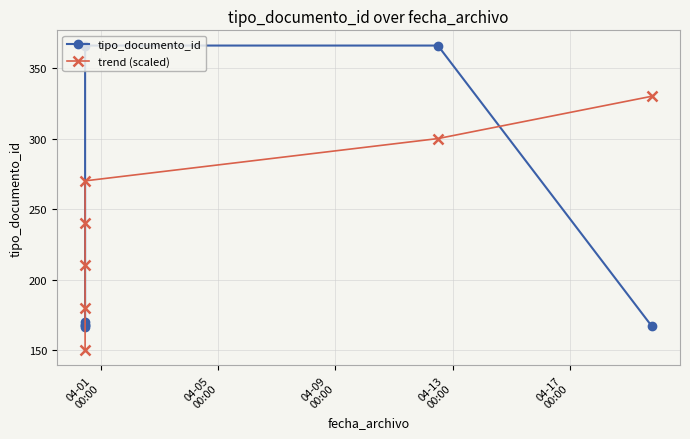

Which label corresponds to the smallest value in the chart?

04-01
00:00